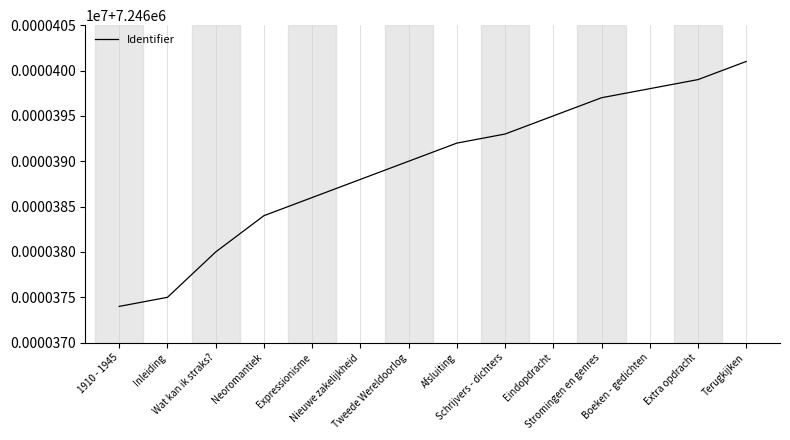

Is this an area chart (filled region under the line)?

No